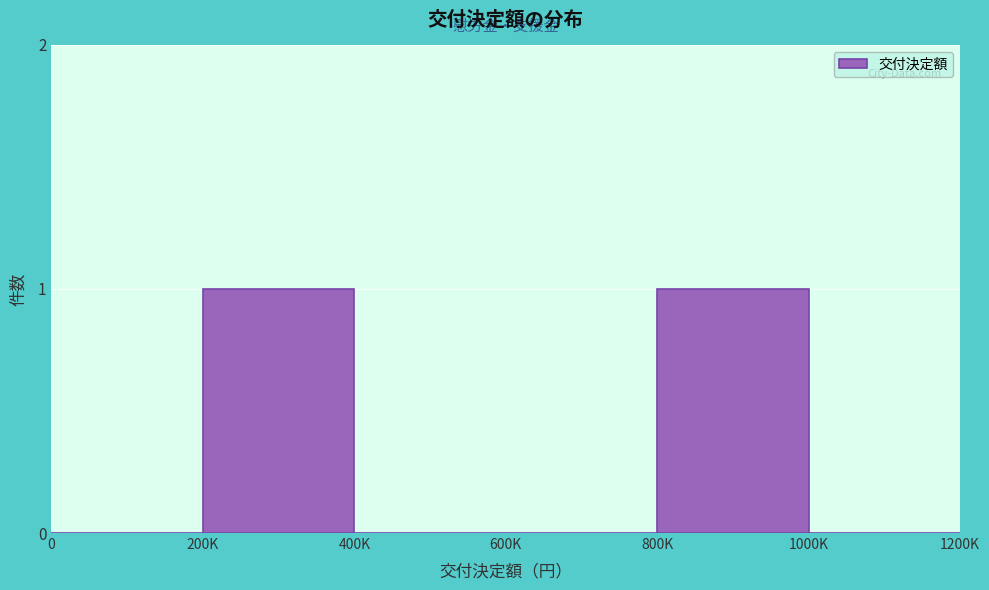

Reading right to left, what are all the values shown in this chart?

1000K=0	800K=1	600K=0	400K=0	200K=1	0=0